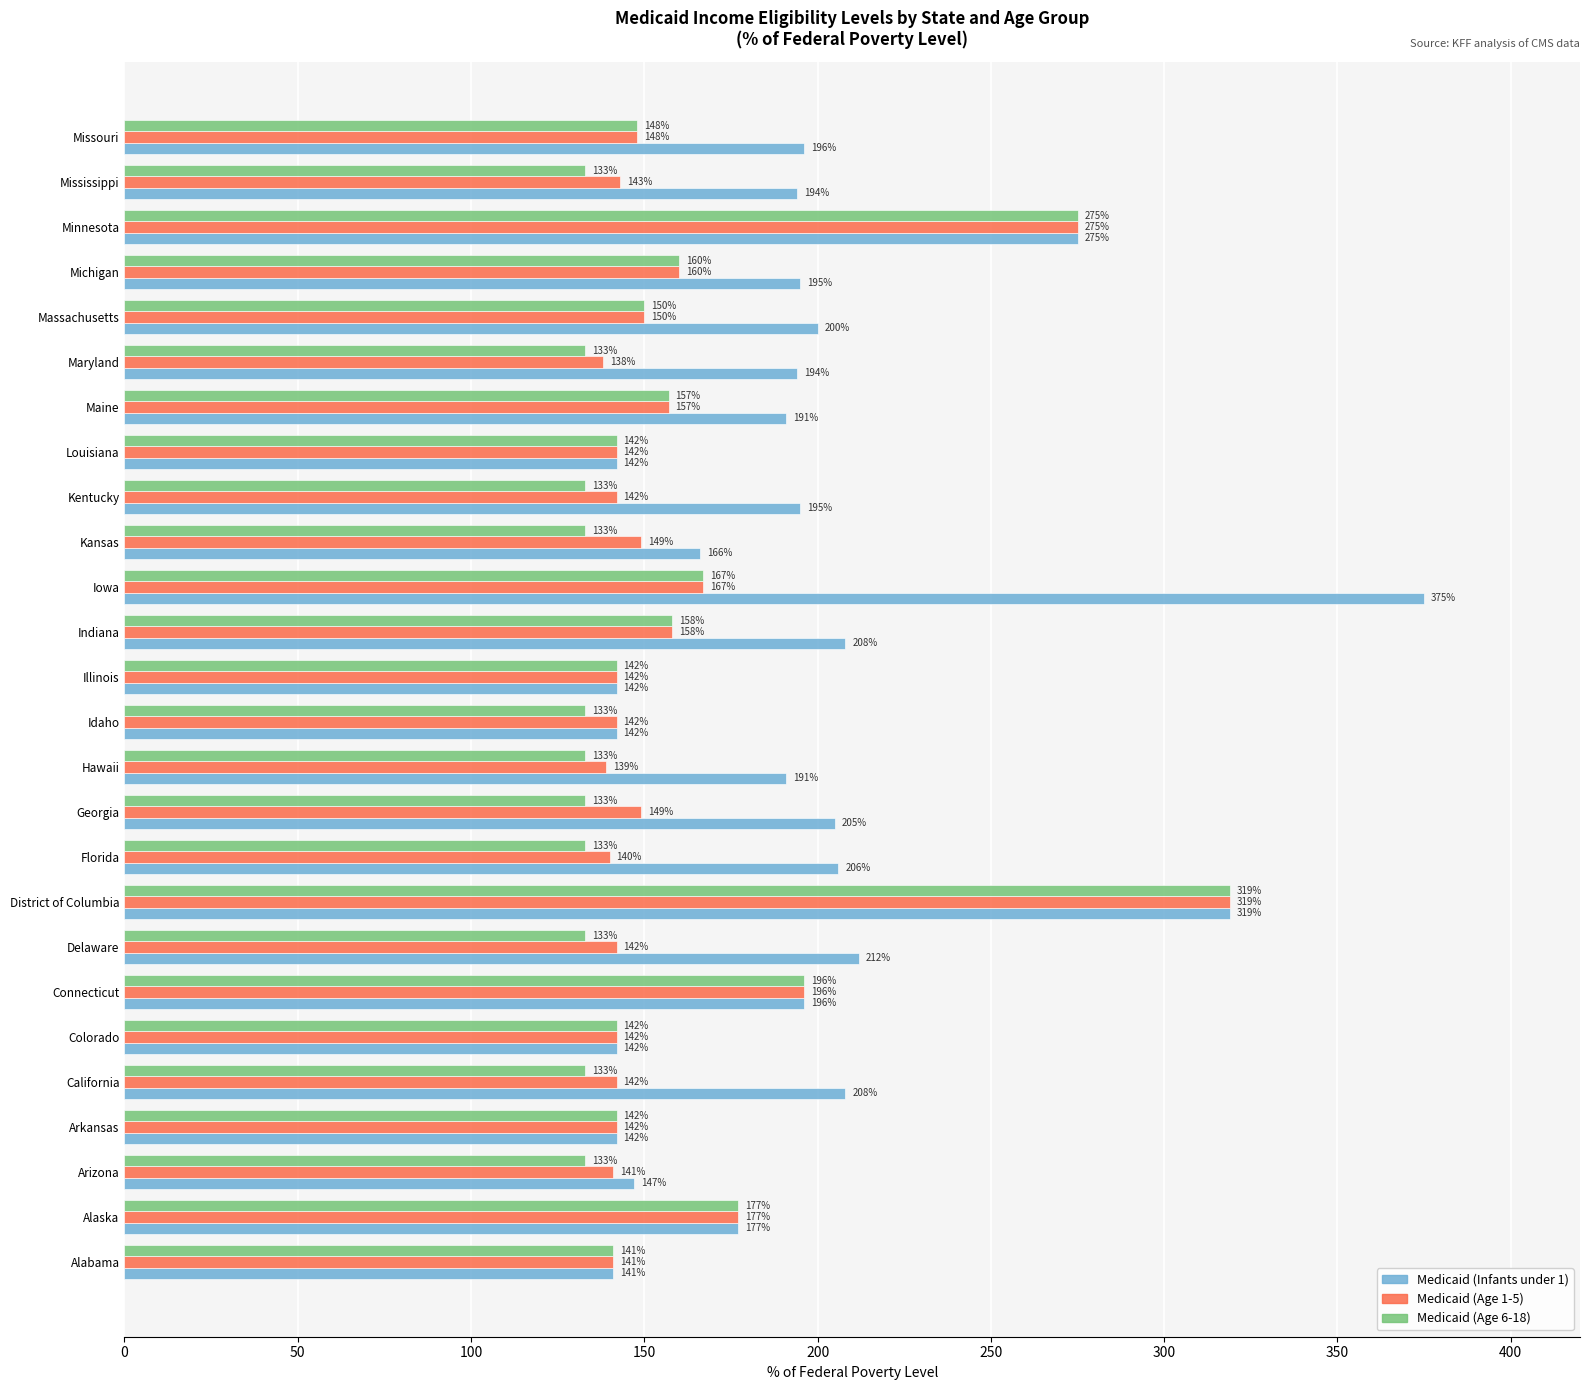

How many values in the Medicaid (Age 6-18) series are below 142?

12